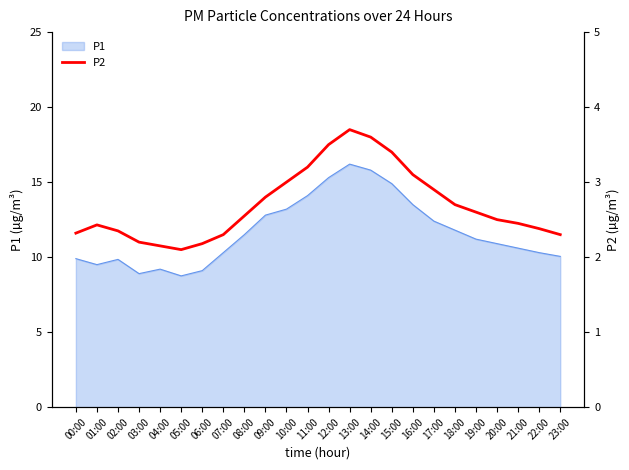

The P1 series shows 12.3 at 03:00. True or false?

False